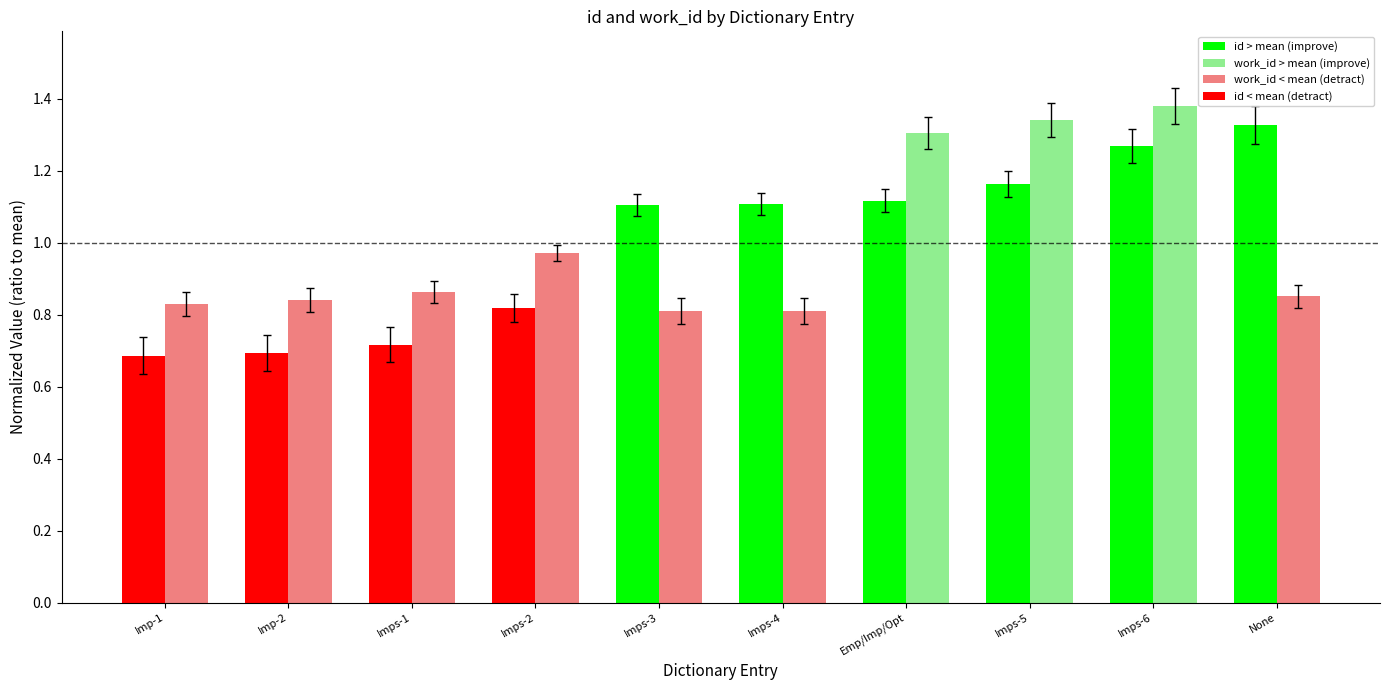

Which label corresponds to the largest value in the chart?

Imps-6